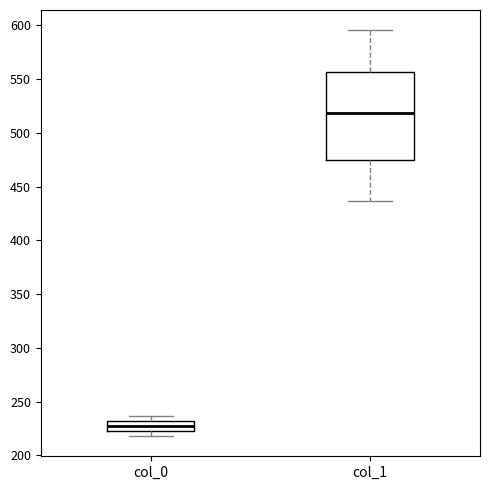

Which box has the lowest median line?

col_0